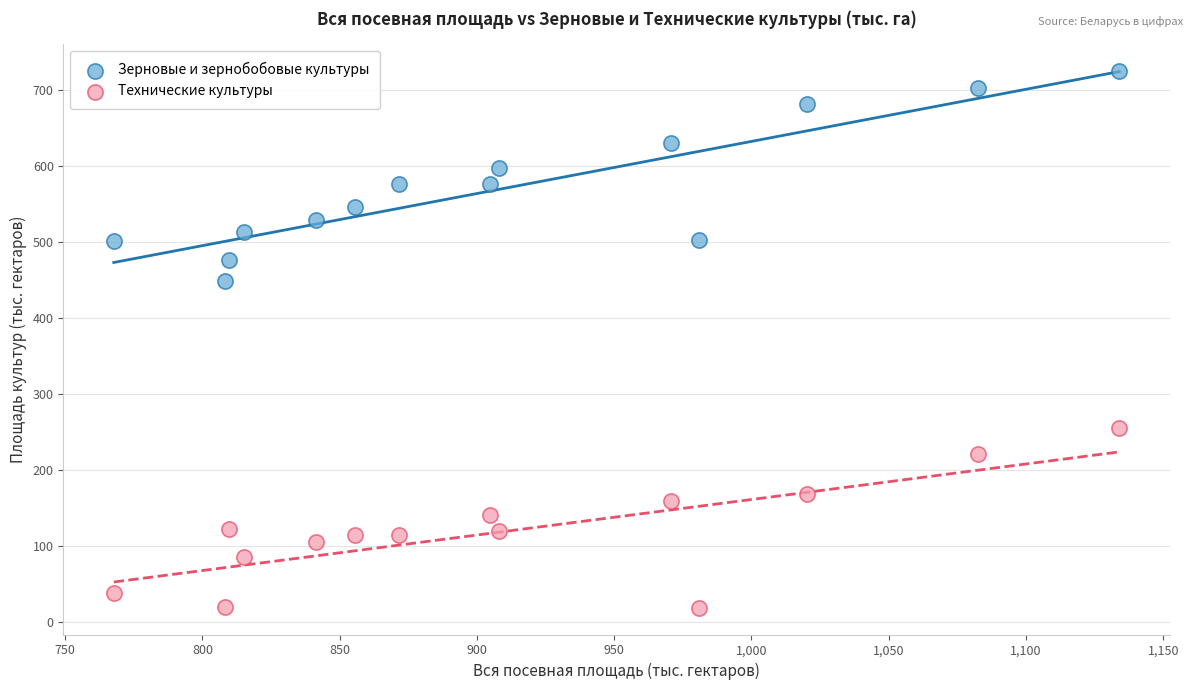

Which series has the largest Y range (max minus min)?

Зерновые и зернобобовые культуры